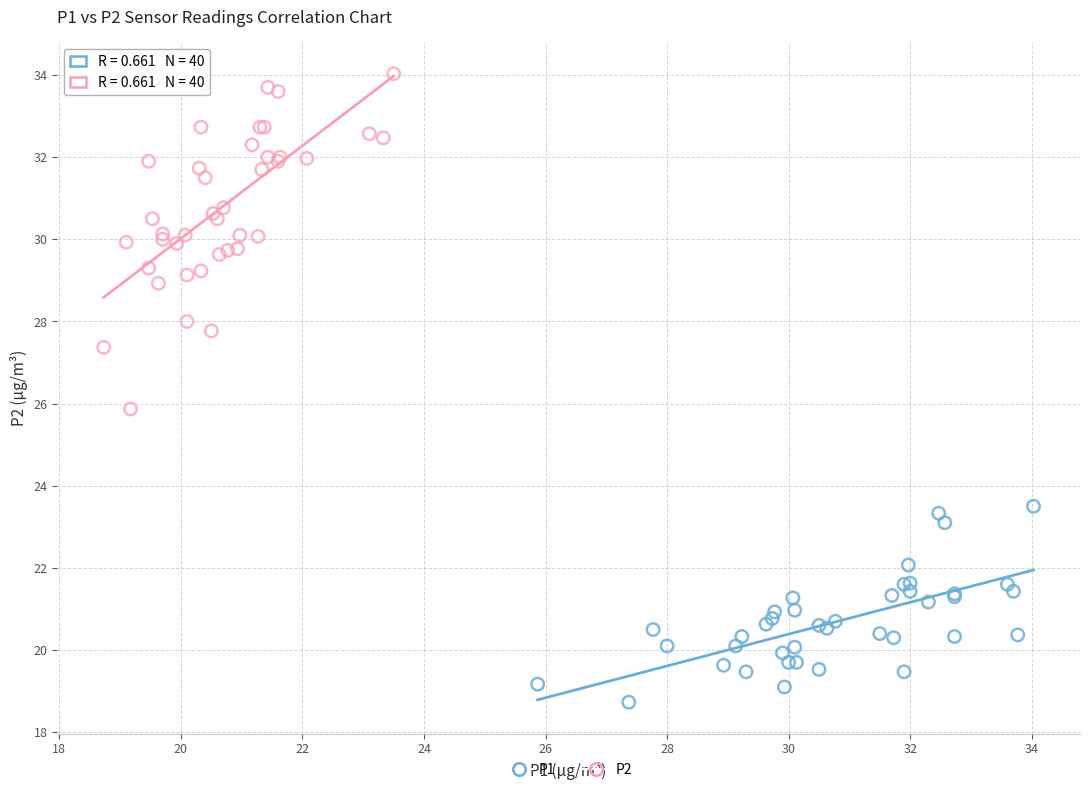

Which series contains the lowest Y value?

P1